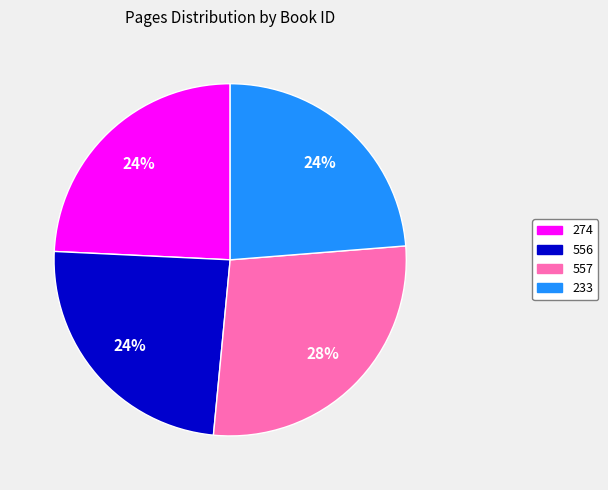

True or false: 274 accounts for 17% of the total.

False